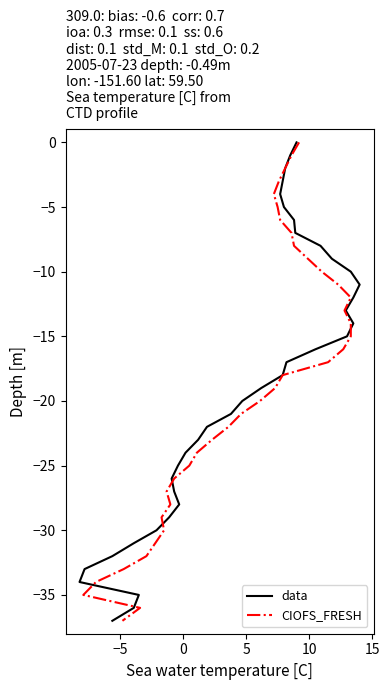

Which series has the largest total across all categories?

data